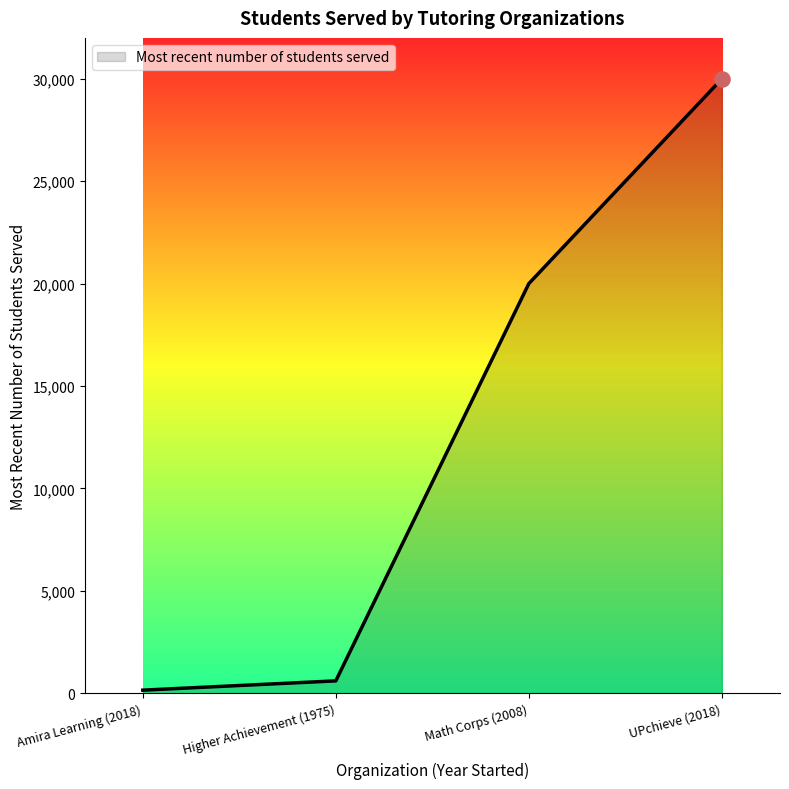

Which has a higher value, Amira Learning (2018) or UPchieve (2018)?

UPchieve (2018)